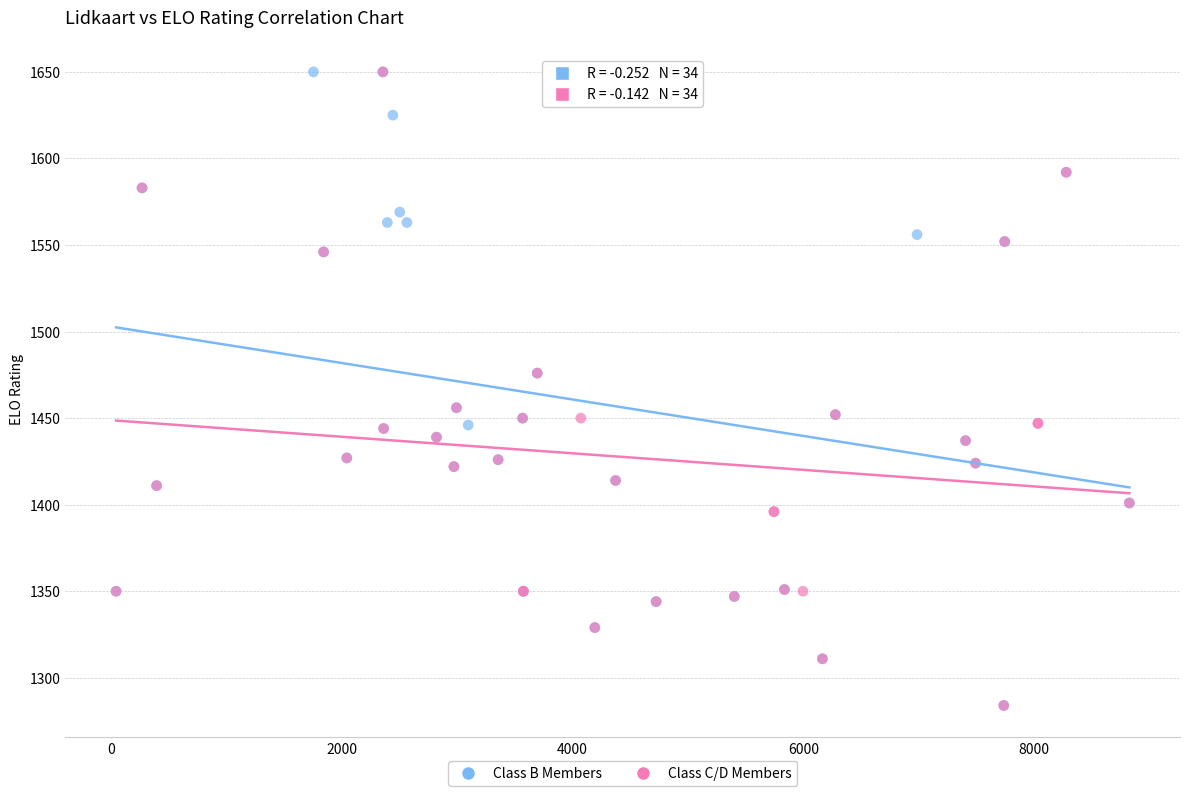

What are all the series names shown in the legend?

Class B Members, Class C/D Members